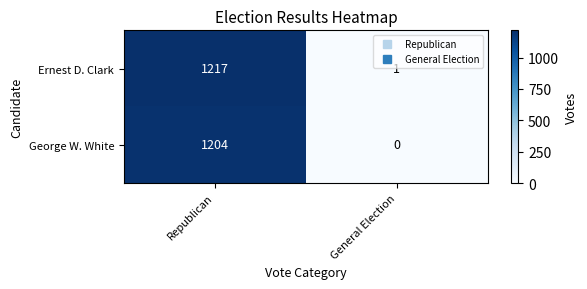

Reading left to right, extract all data points from this chart.

Ernest D. Clark: 1217	1
George W. White: 1204	0